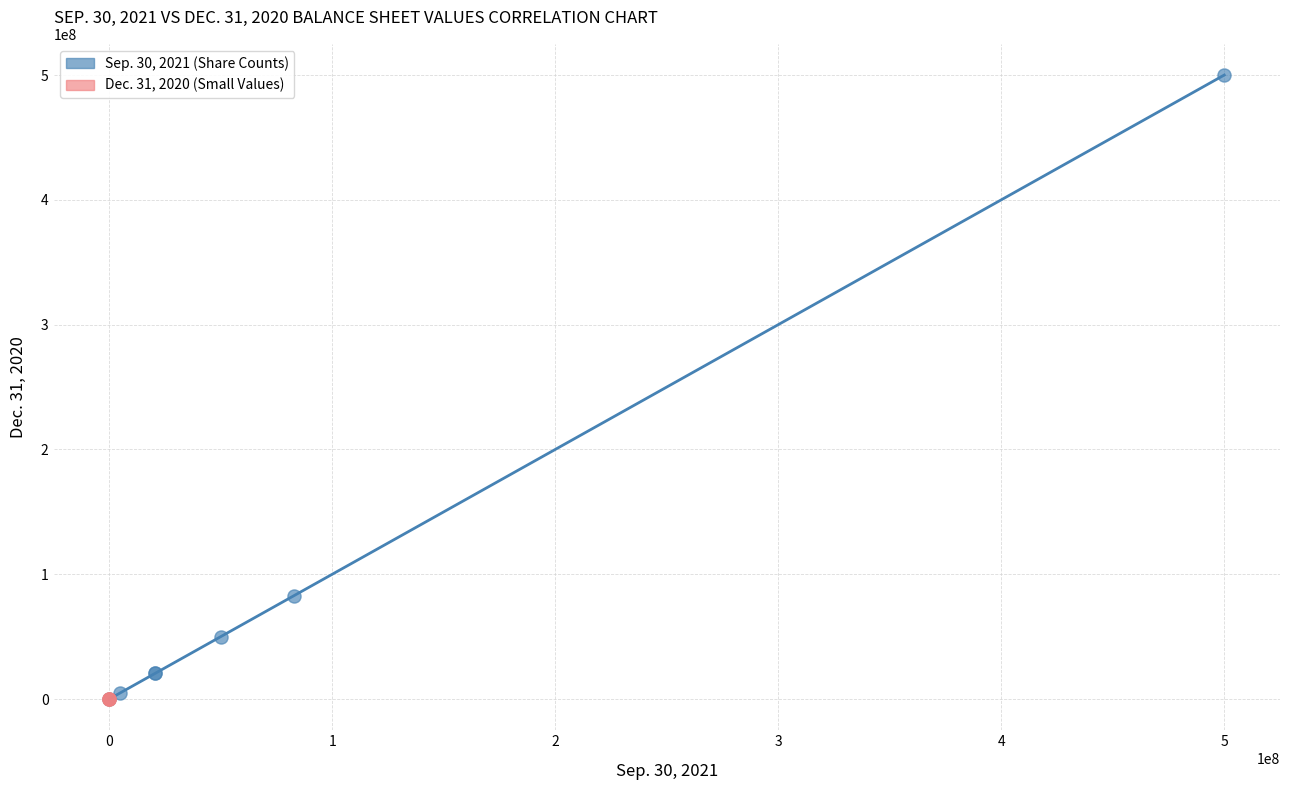

Which series reaches the maximum Y coordinate?

Sep. 30, 2021 (Share Counts)